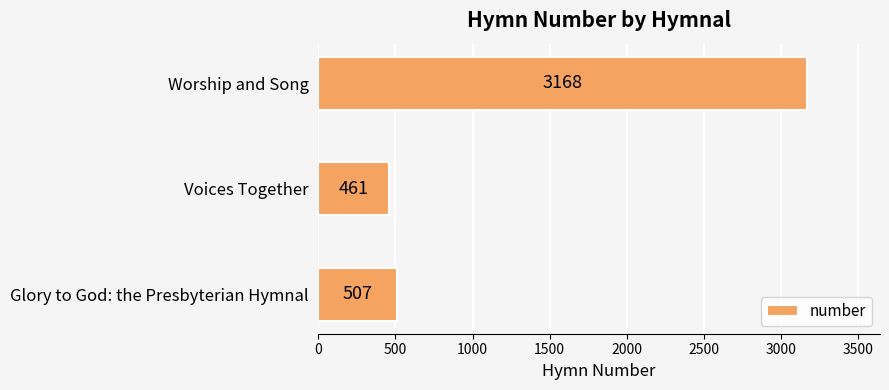

What is the difference between the maximum and minimum values?

2707